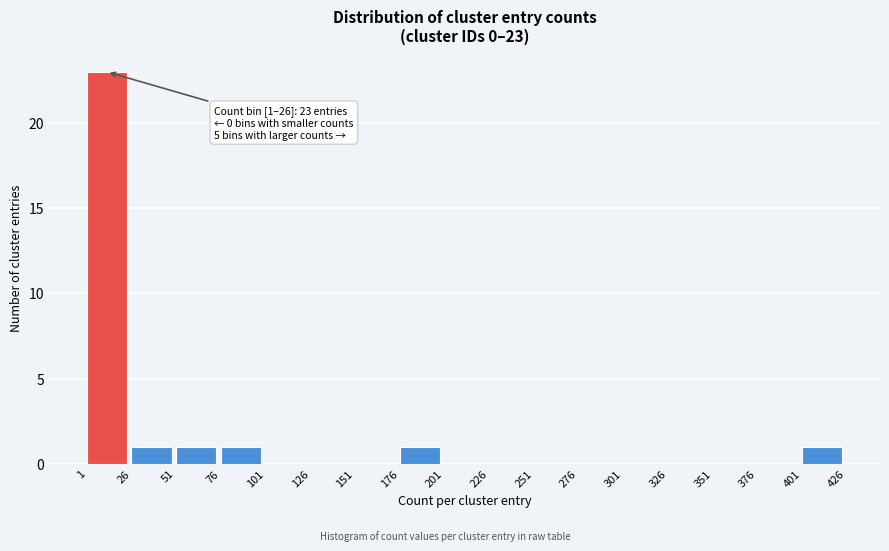

Over which range of the x-axis is the bar tallest?

1 to 26